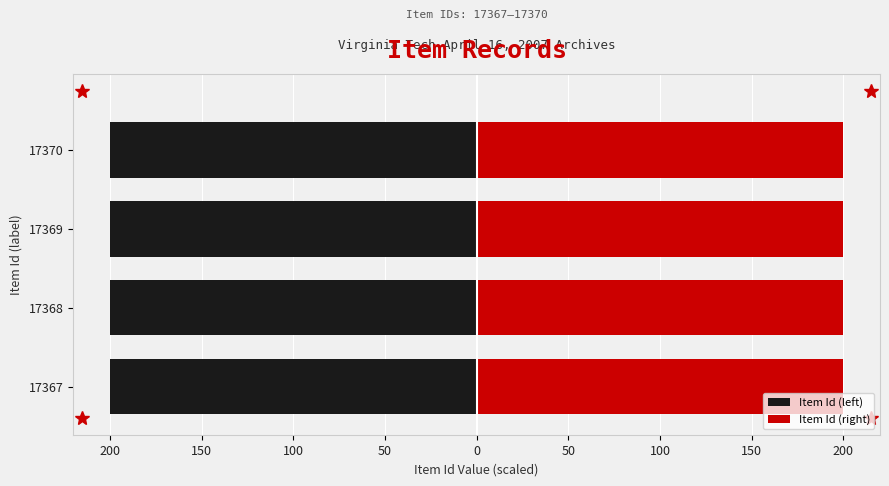

What value does the Item Id (left) series have at 17369?

-200.0